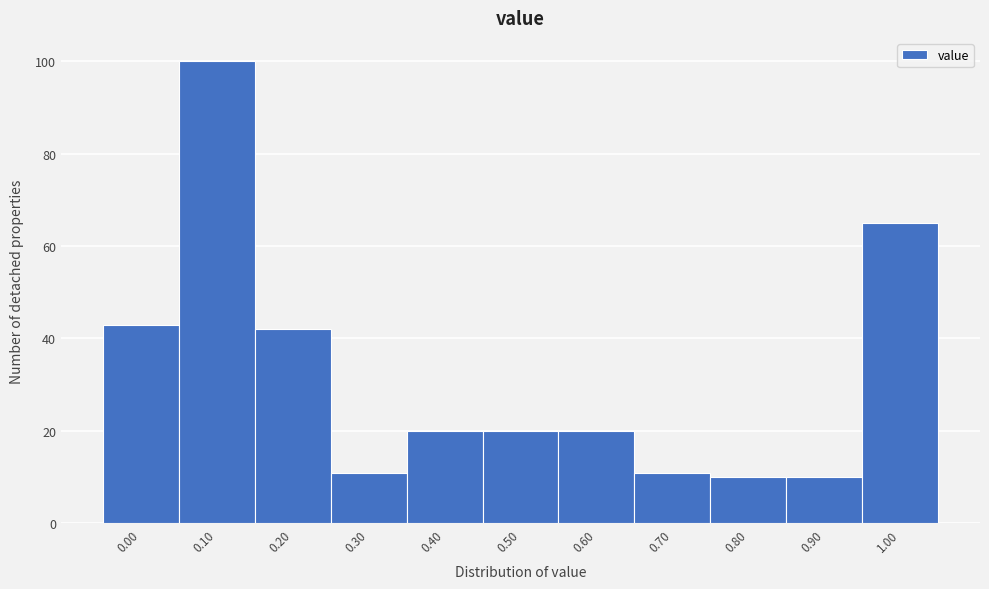

Reading left to right, what are all the values shown in this chart?

0.00=43	0.10=100	0.20=42	0.30=11	0.40=20	0.50=20	0.60=20	0.70=11	0.80=10	0.90=10	1.00=65